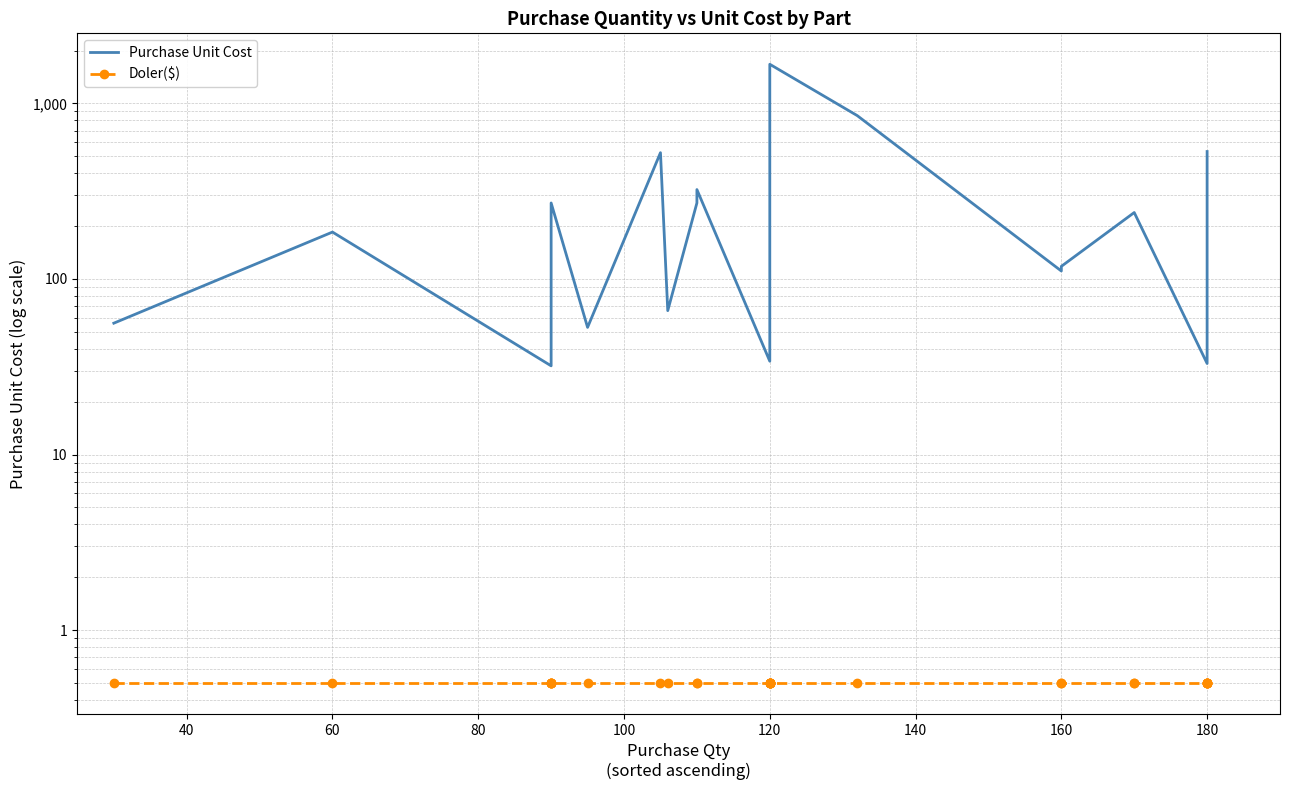

Does the chart have visible grid lines?

Yes